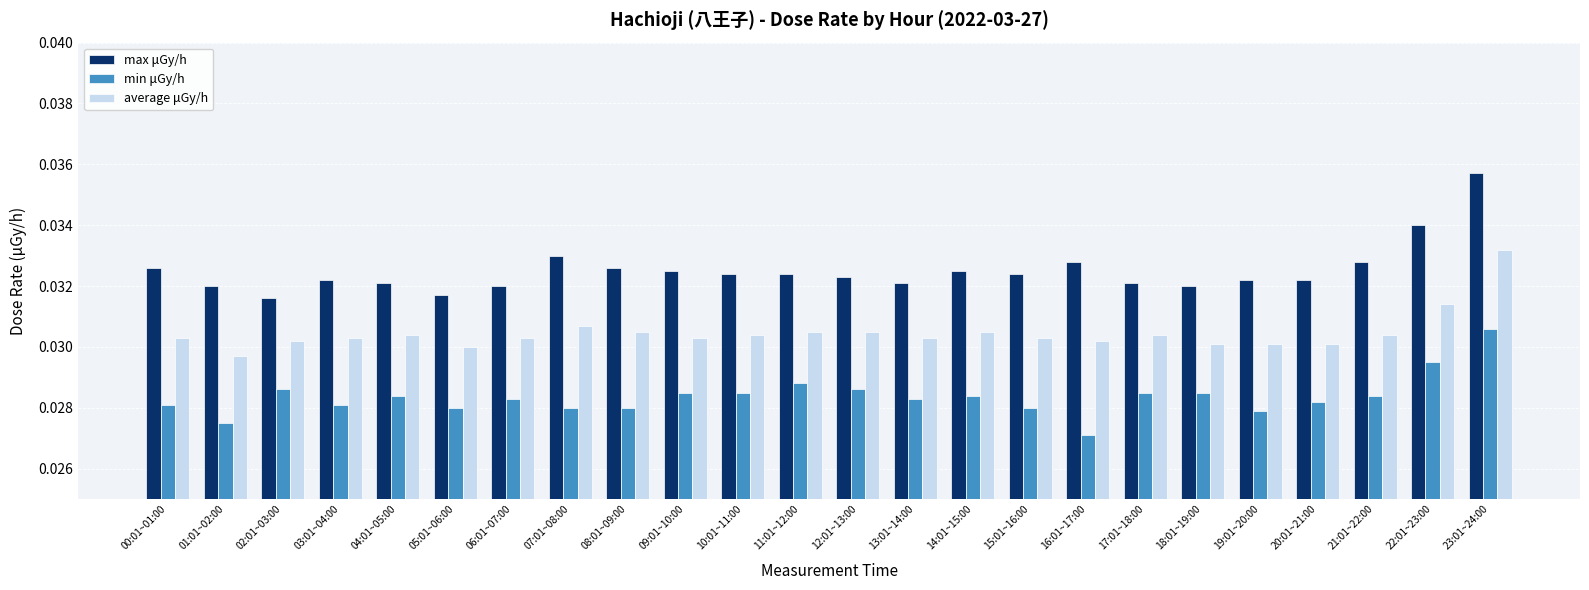

What position from the right is 18:01~19:00?

6